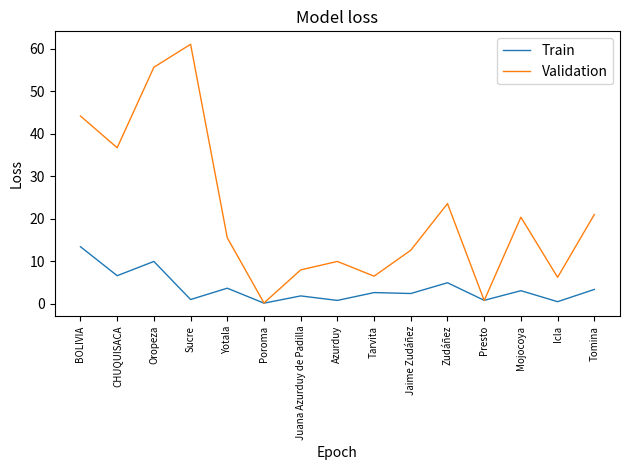

List the series in order of their peak value, lowest first.

Train, Validation